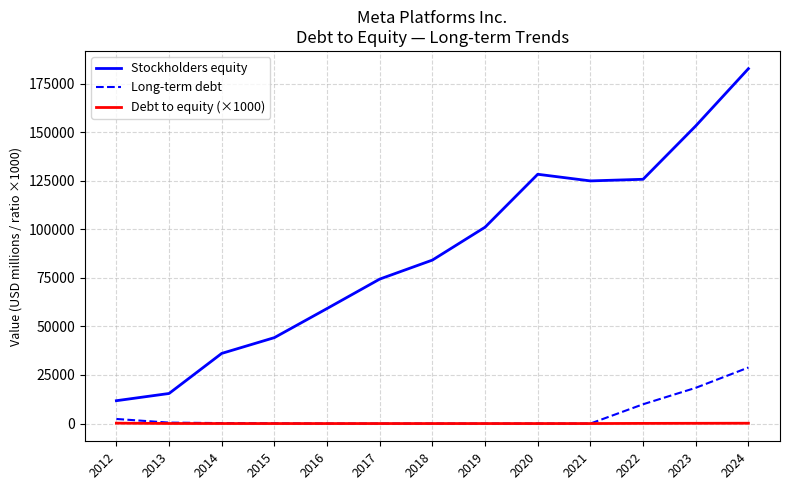

The value of Debt to equity (×1000) at 2015 is 0. True or false?

True